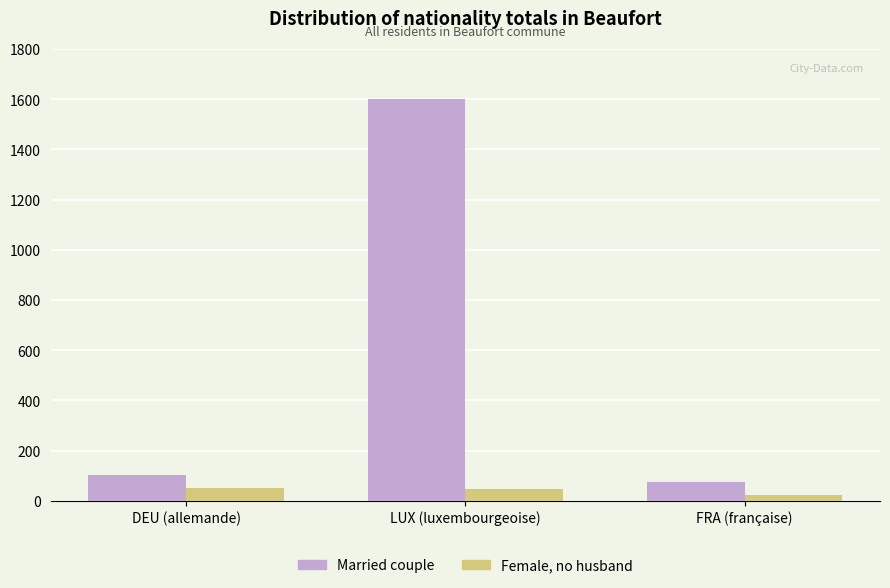

What is the spread (max minus min) of values at LUX (luxembourgeoise)?

1555